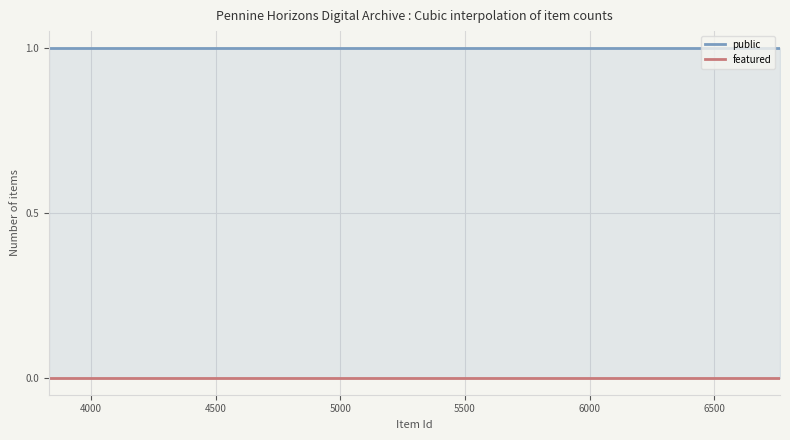

What is the highest value of the public series?

1